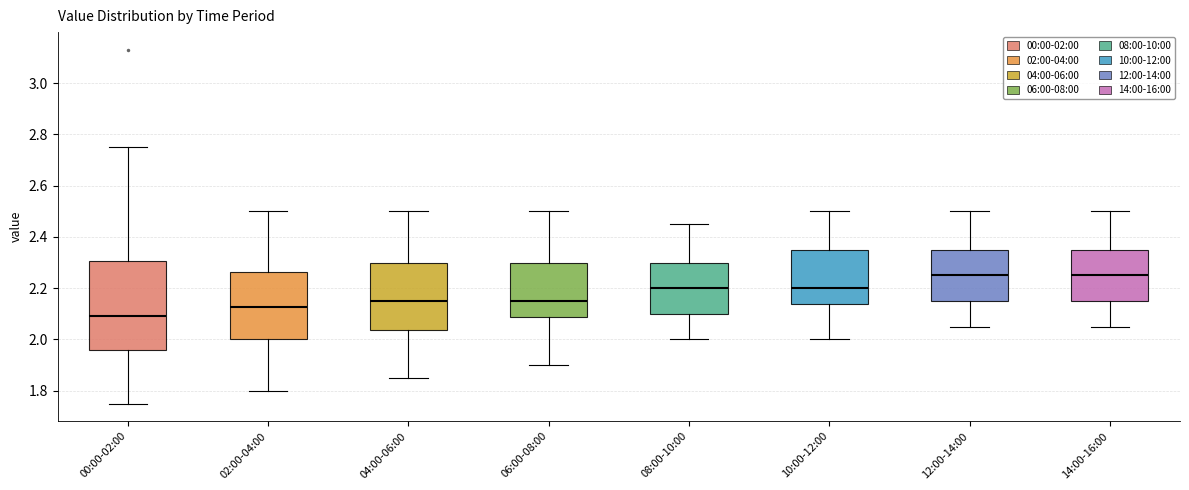

Where is the lower edge of the box for 14:00-16:00 on the y-axis? The values are not printed on the chart, so give them approximately, as read against the axis.

2.16